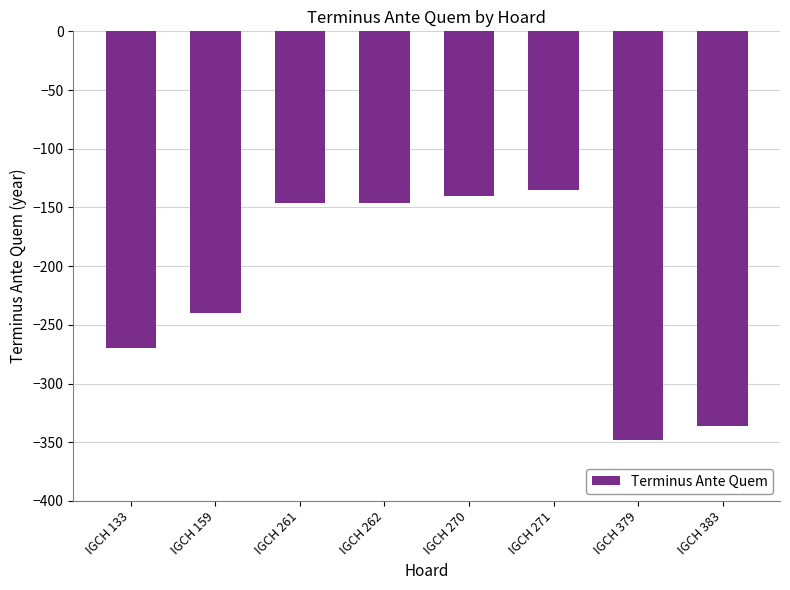

What is the minimum value shown in the chart?

-348